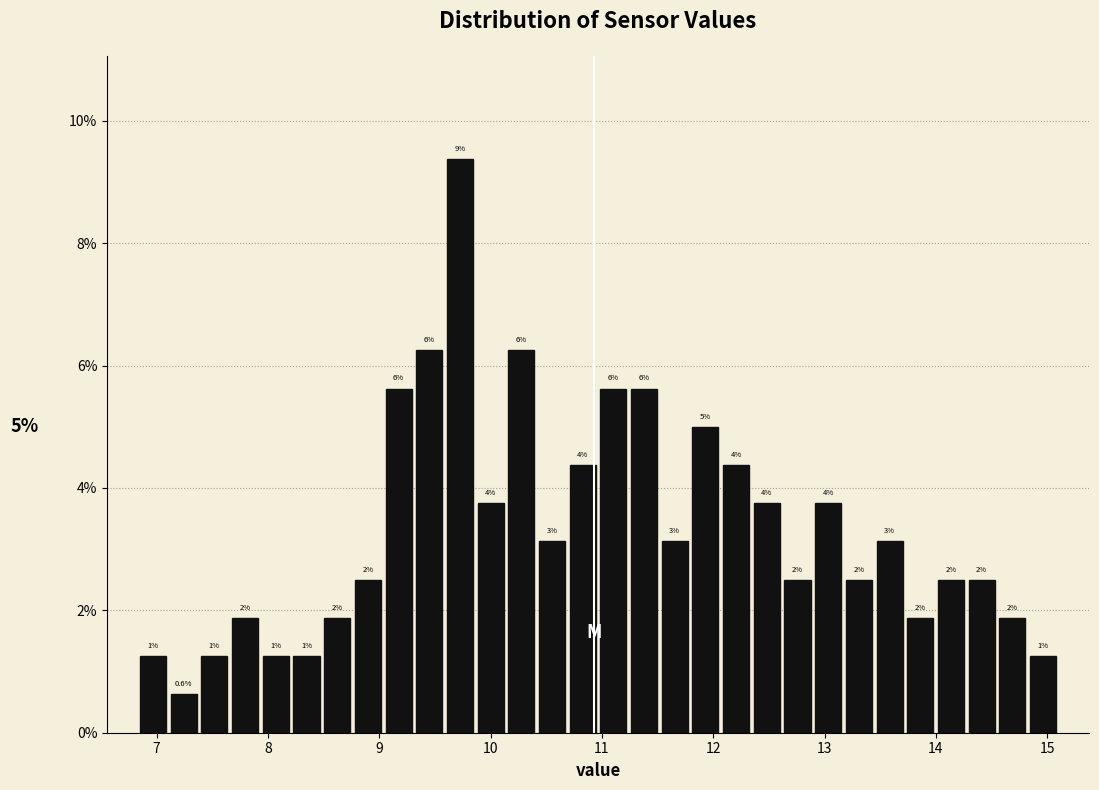

Around what value on the x-axis is the tallest bar? Give the approximate position of its centre, as read against the axis.

9.7